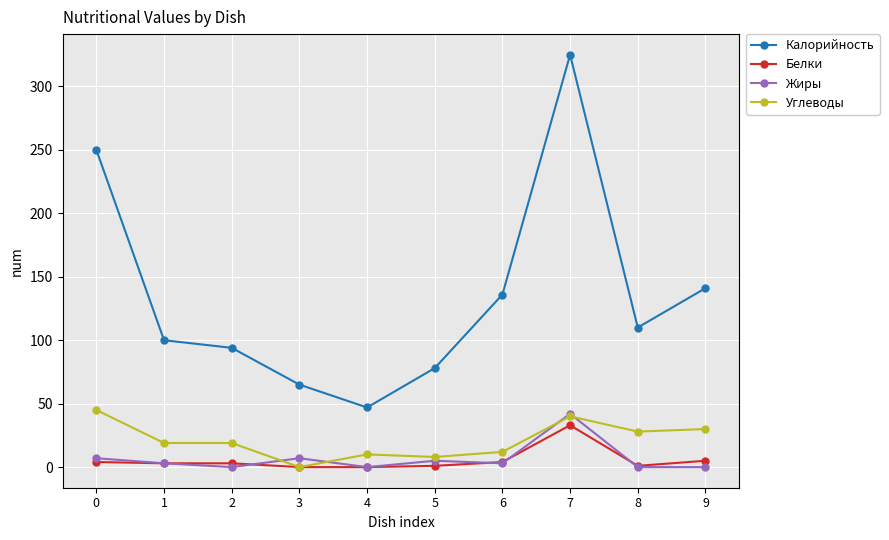

Is this an area chart (filled region under the line)?

No